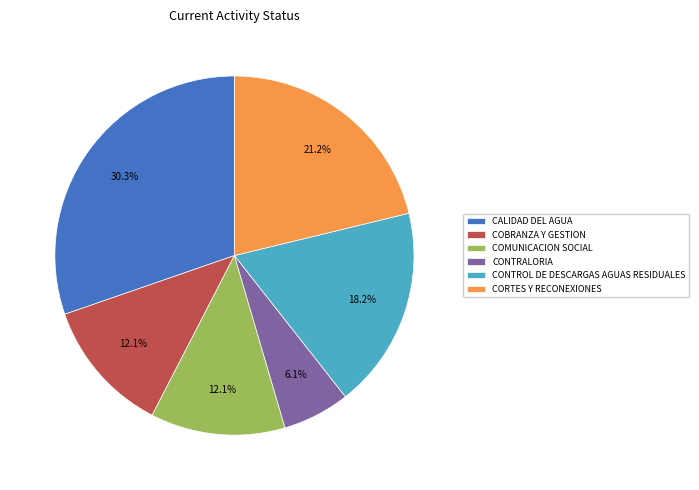

Approximately how many times larger is the value at CALIDAD DEL AGUA compared to CONTROL DE DESCARGAS AGUAS RESIDUALES?

1.7